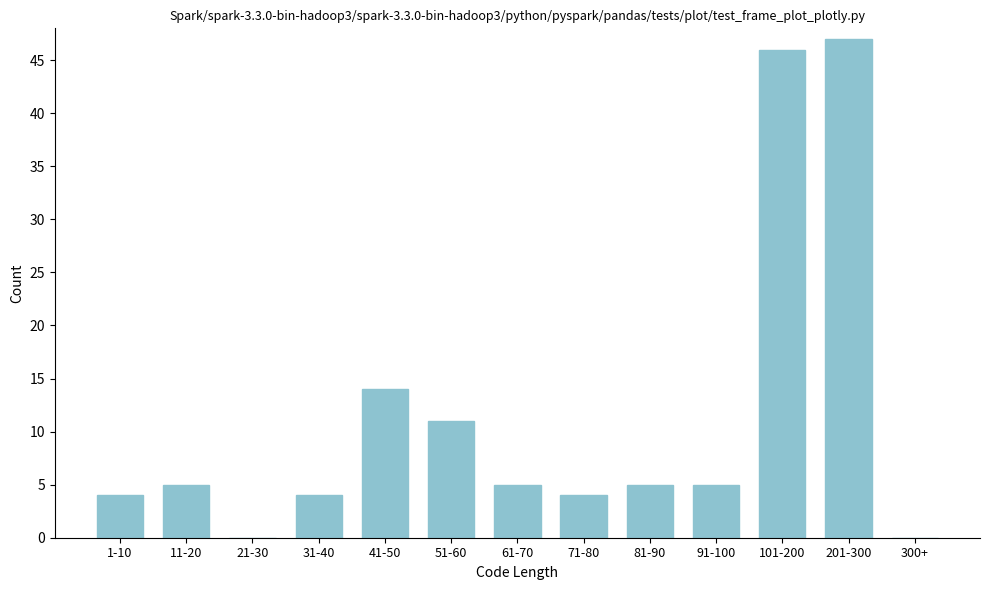

Reading left to right, transcribe all the data shown in this chart.

1-10=4	11-20=5	21-30=0	31-40=4	41-50=14	51-60=11	61-70=5	71-80=4	81-90=5	91-100=5	101-200=46	201-300=47	300+=0